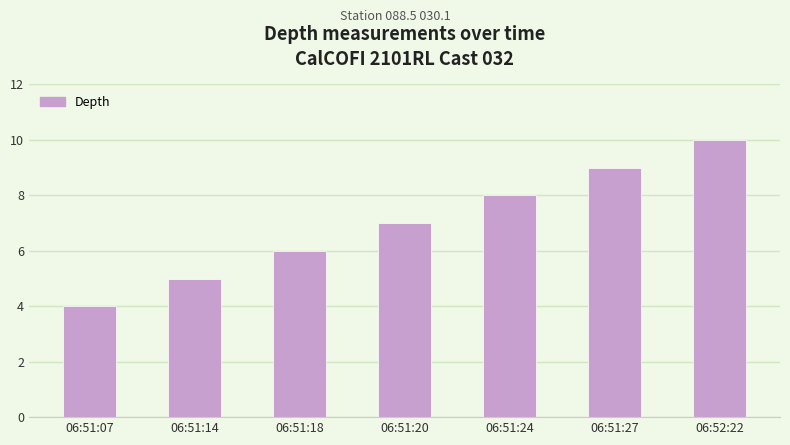

What is the change in value from 06:51:18 to 06:51:24?

+2